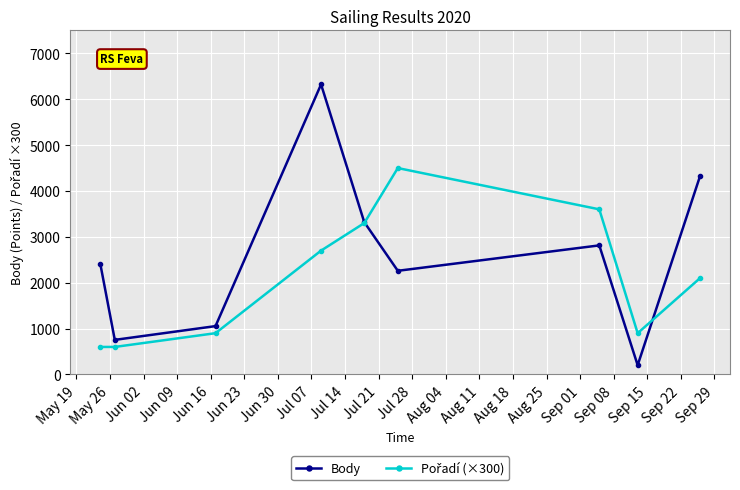

What is the greatest value displayed?

6324